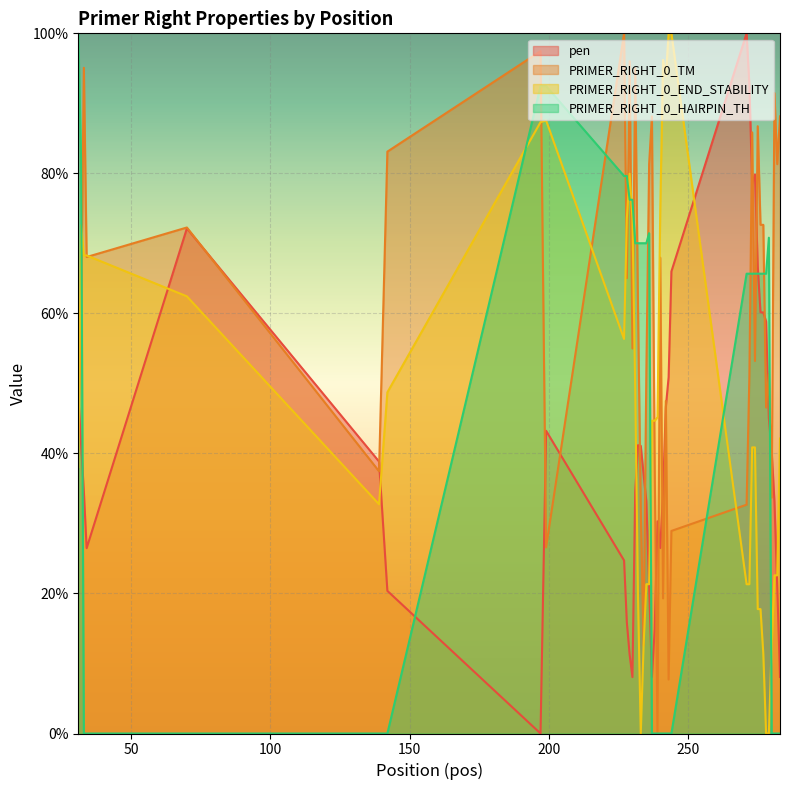

Which series has the largest range (max minus min)?

pen